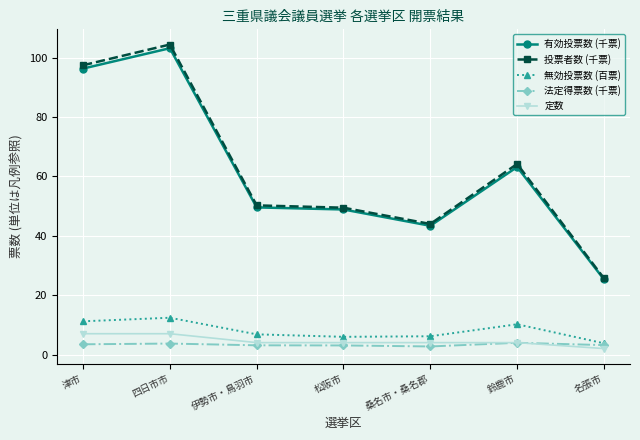

Is this an area chart (filled region under the line)?

No